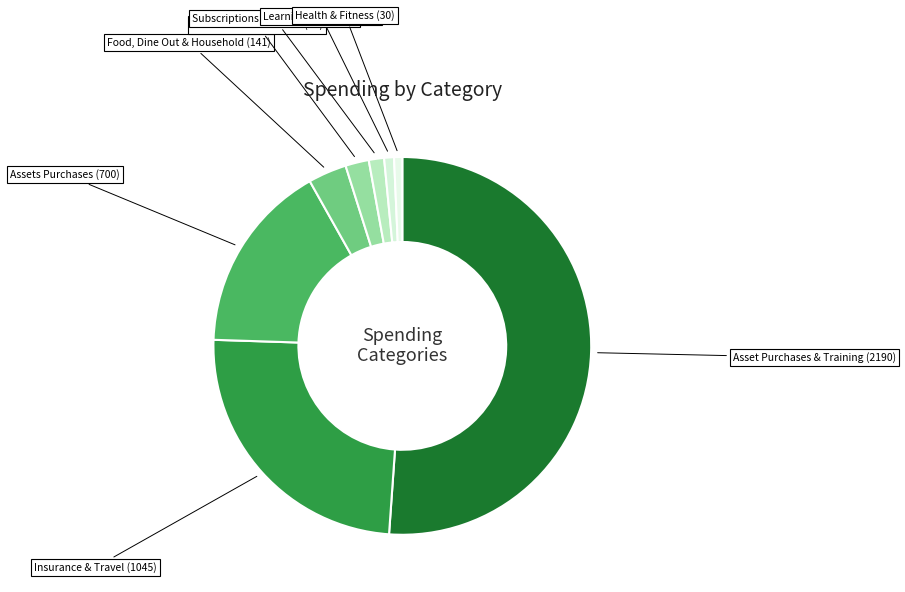

Count the number of slices in the pie.

8